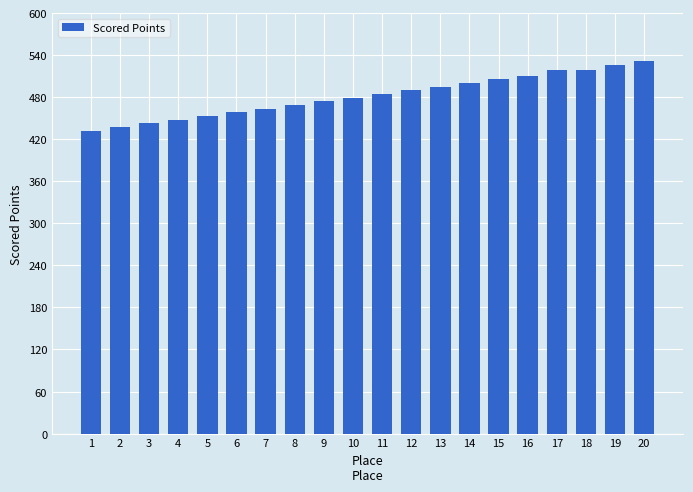

At which category does the chart reach its minimum across all series?

1